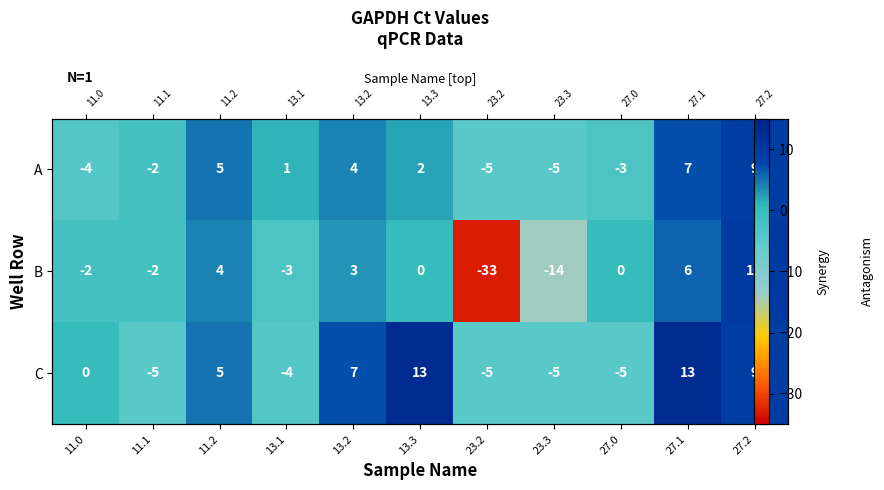

How many series are shown in this chart?

3